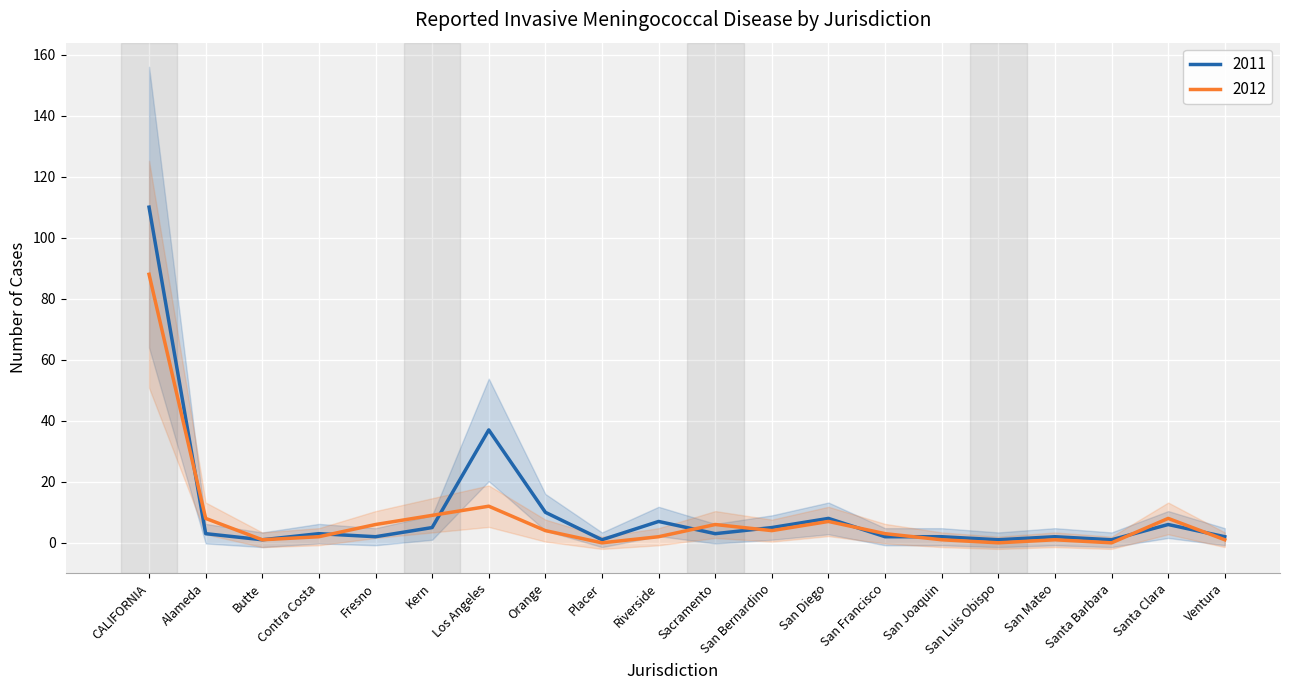

The value of 2011 at Orange is 18. True or false?

False